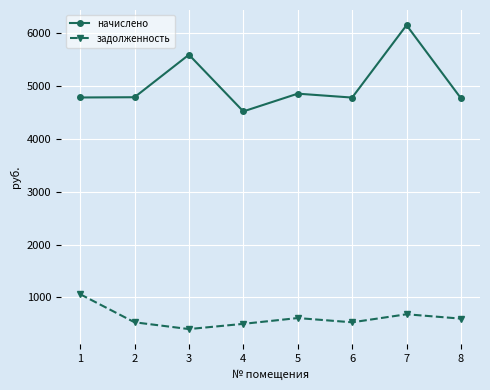

Read the начислено value at 3.

5586.6